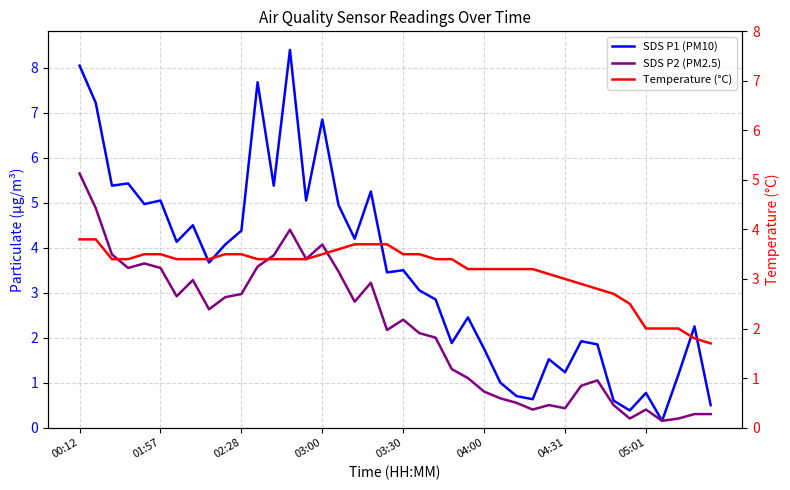

True or false: SDS P2 (PM2.5) has a value of 4.8 at 01:57.

False